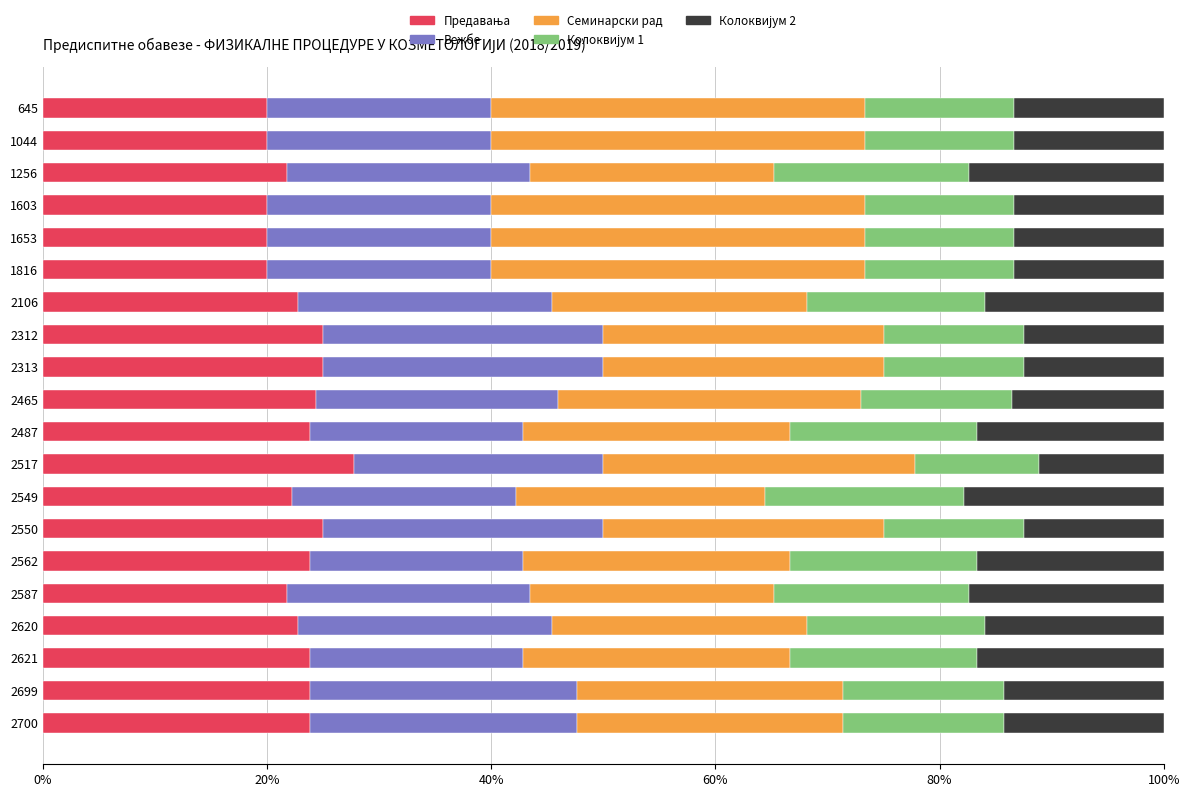

What is the total value across all series at 2562?

100.0